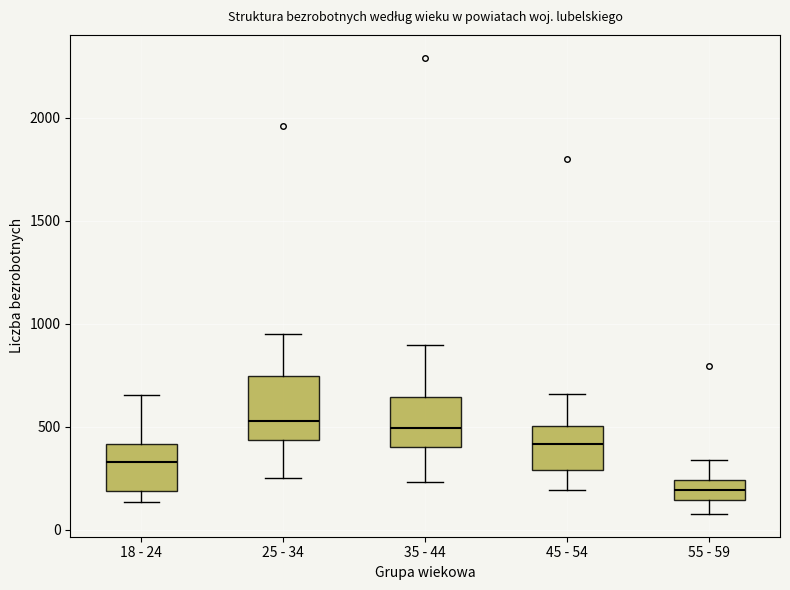

Reading left to right, transcribe this box plot: for each box, give where its median line is, the range the box spans, and where its two whiskers end, as read against the y-axis. The values are not printed on the chart, so give them approximately, as read against the axis.

18 - 24: median 350, box 200 to 400, whiskers 150 to 650
25 - 34: median 550, box 450 to 750, whiskers 250 to 950
35 - 44: median 500, box 400 to 650, whiskers 250 to 900
45 - 54: median 400, box 300 to 500, whiskers 200 to 650
55 - 59: median 200, box 150 to 250, whiskers 100 to 350